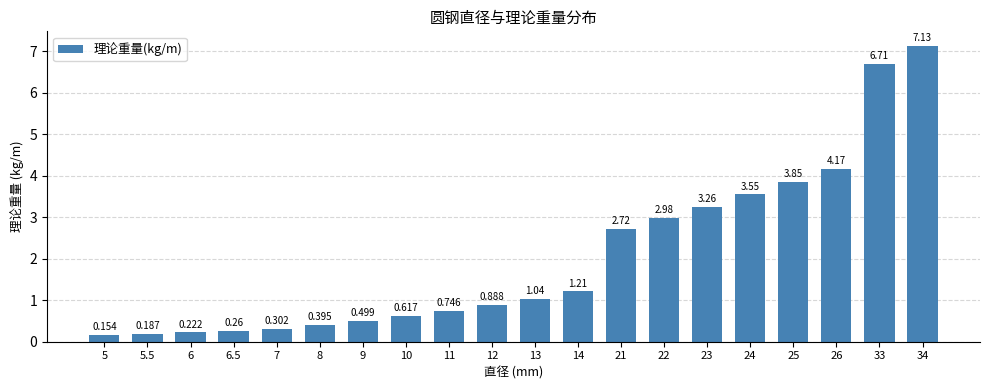

Which has a higher value, 25 or 8?

25